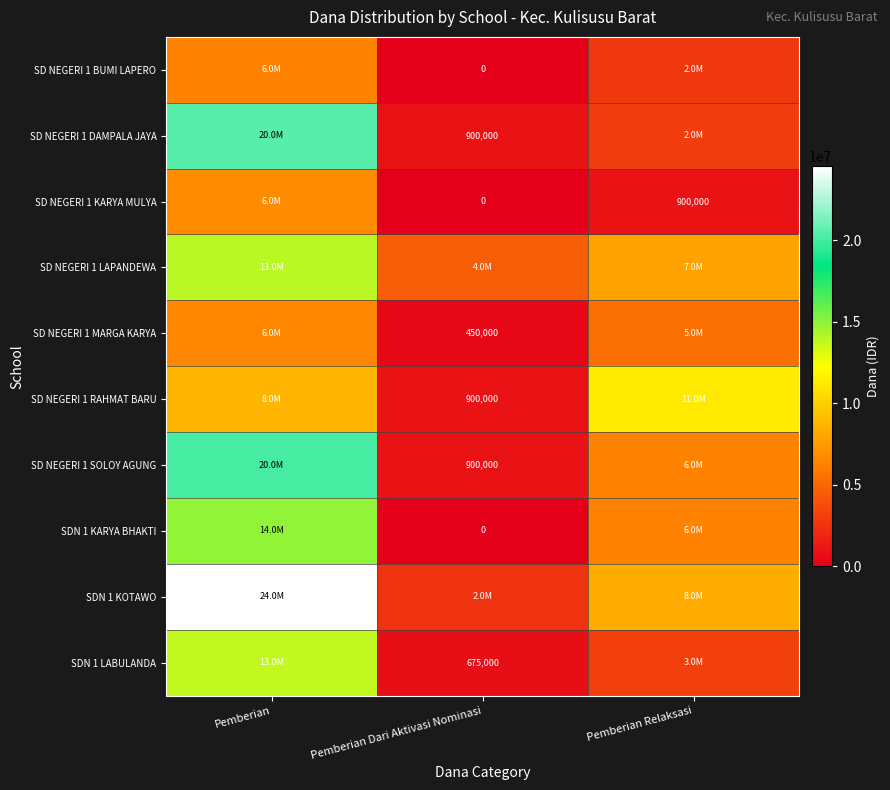

What is the difference between the SD NEGERI 1 KARYA MULYA values at Pemberian Dari Aktivasi Nominasi and Pemberian Relaksasi?

900000